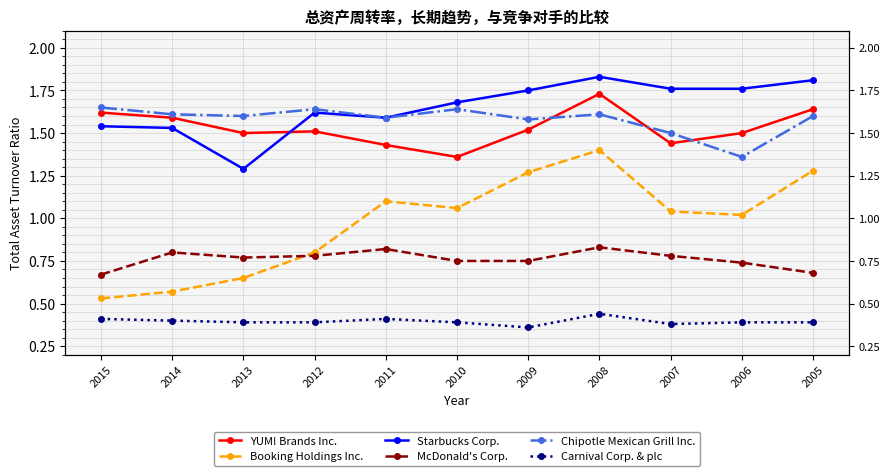

Is the value of Carnival Corp. & plc at 2011 greater than the value of Starbucks Corp. at 2008?

No